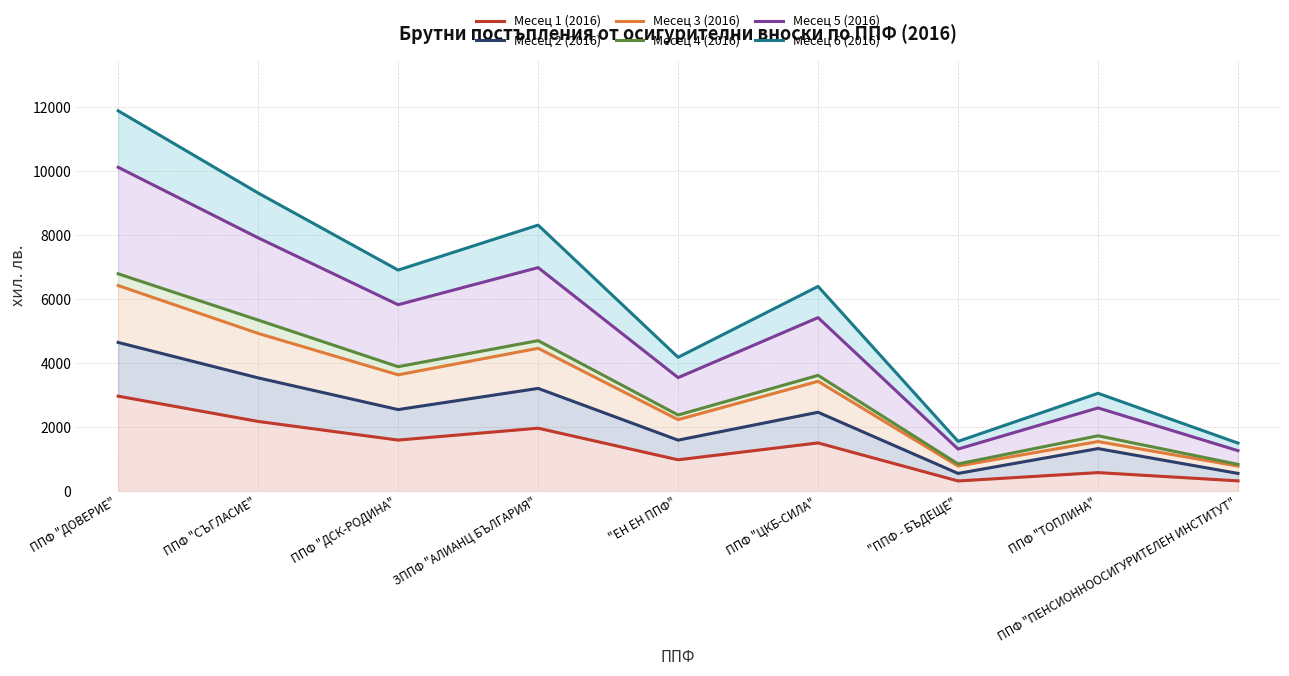

What is the sum of the Месец 4 (2016) values at "ЕН ЕН ППФ" and "ППФ - БЪДЕЩЕ"?

3236